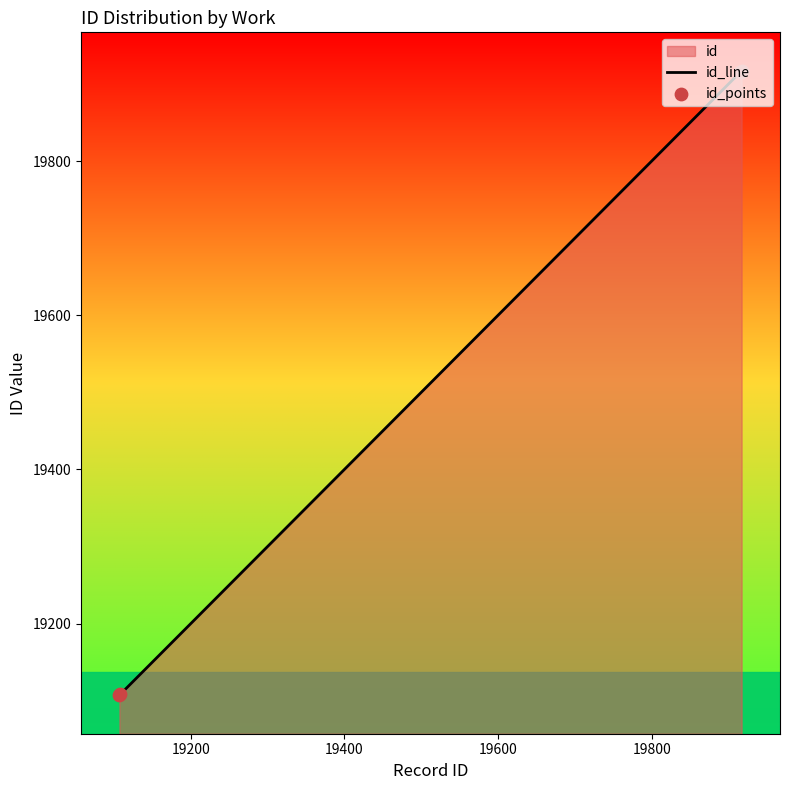

Which series reaches the maximum Y coordinate?

id_line